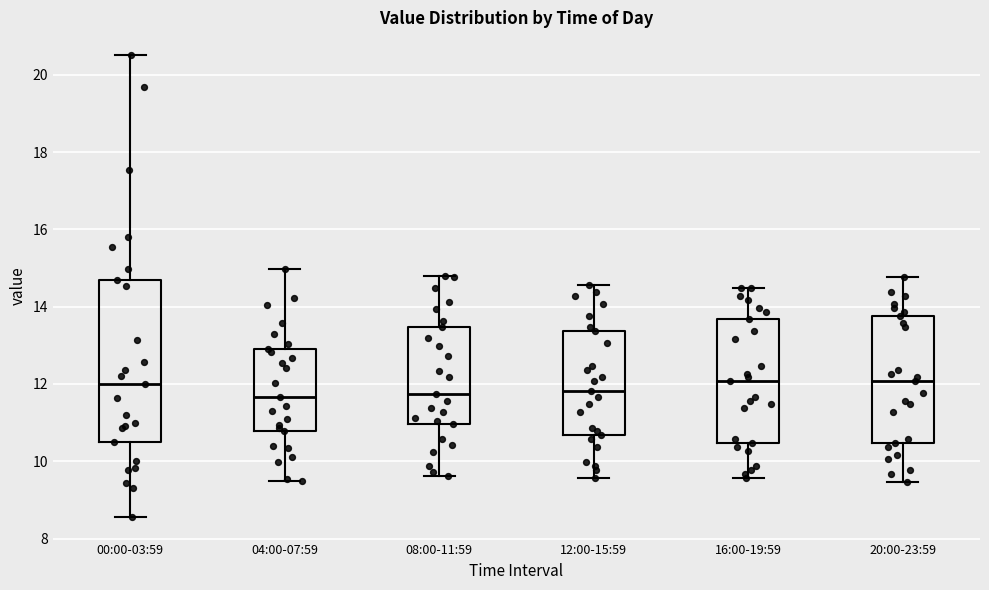

Reading left to right, transcribe this box plot: for each box, give where its median line is, the range the box spans, and where its two whiskers end, as read against the y-axis. The values are not printed on the chart, so give them approximately, as read against the axis.

00:00-03:59: median 12.0, box 10.6 to 14.8, whiskers 8.6 to 20.6
04:00-07:59: median 11.6, box 10.8 to 13.0, whiskers 9.6 to 15.0
08:00-11:59: median 11.8, box 11.0 to 13.4, whiskers 9.6 to 14.8
12:00-15:59: median 11.8, box 10.6 to 13.4, whiskers 9.6 to 14.6
16:00-19:59: median 12.0, box 10.4 to 13.6, whiskers 9.6 to 14.4
20:00-23:59: median 12.0, box 10.4 to 13.8, whiskers 9.4 to 14.8